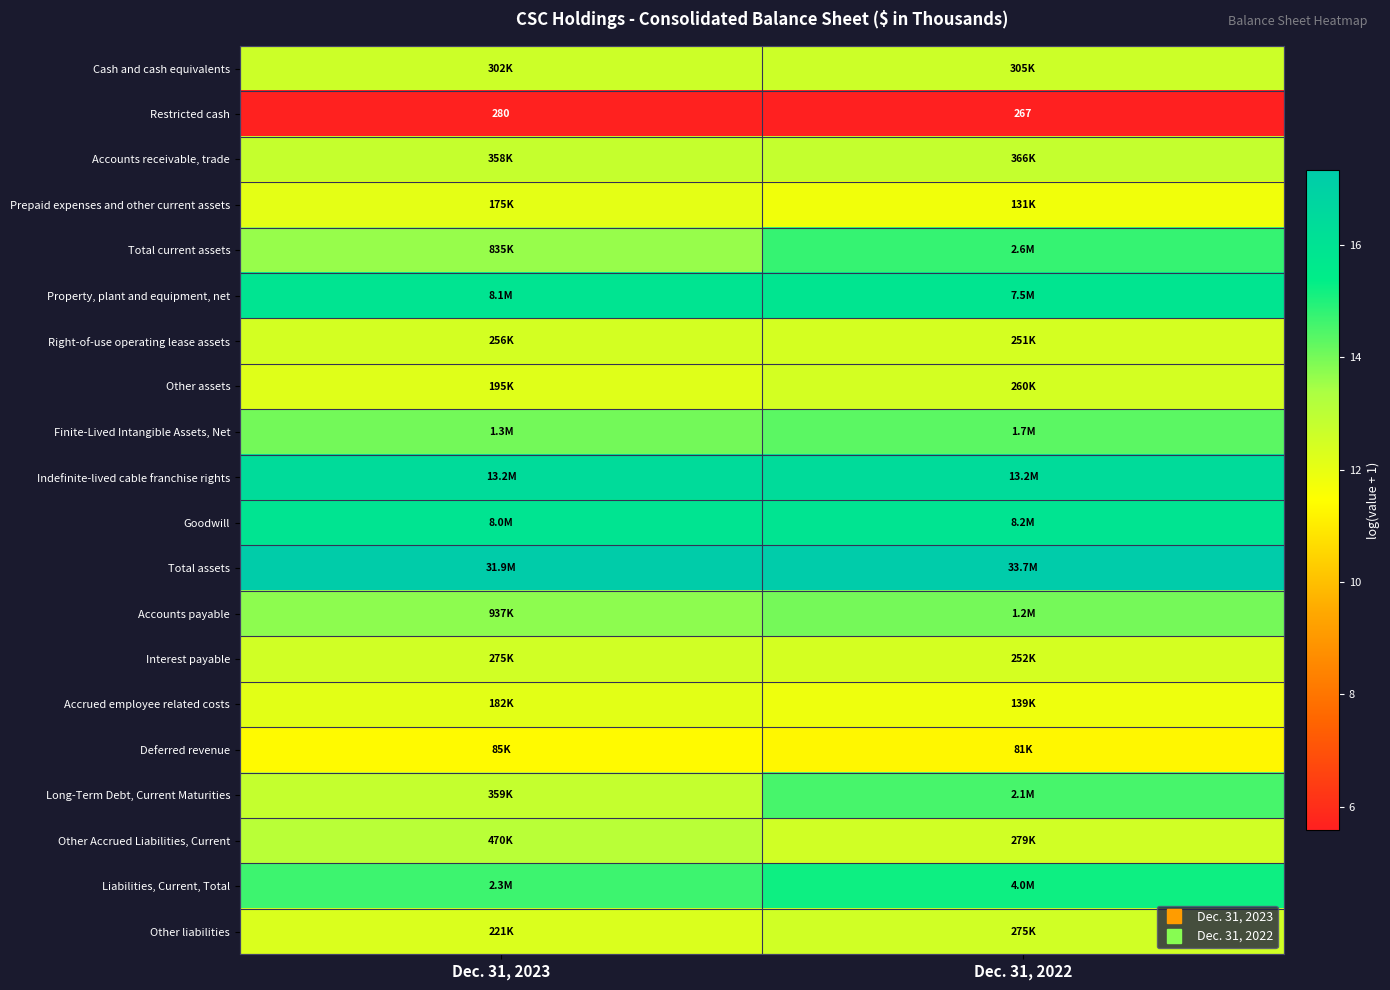

At which label is Total current assets closest to 14?

Dec. 31, 2023